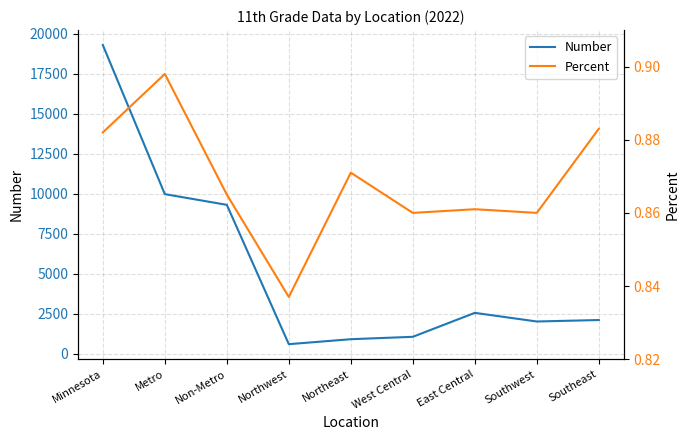

Reading left to right, list all the values displayed in this chart.

Number: Minnesota=19308.0	Metro=9989.0	Non-Metro=9319.0	Northwest=611.0	Northeast=921.0	West Central=1071.0	East Central=2568.0	Southwest=2028.0	Southeast=2120.0
Percent: Minnesota=0.9	Metro=0.9	Non-Metro=0.9	Northwest=0.8	Northeast=0.9	West Central=0.9	East Central=0.9	Southwest=0.9	Southeast=0.9